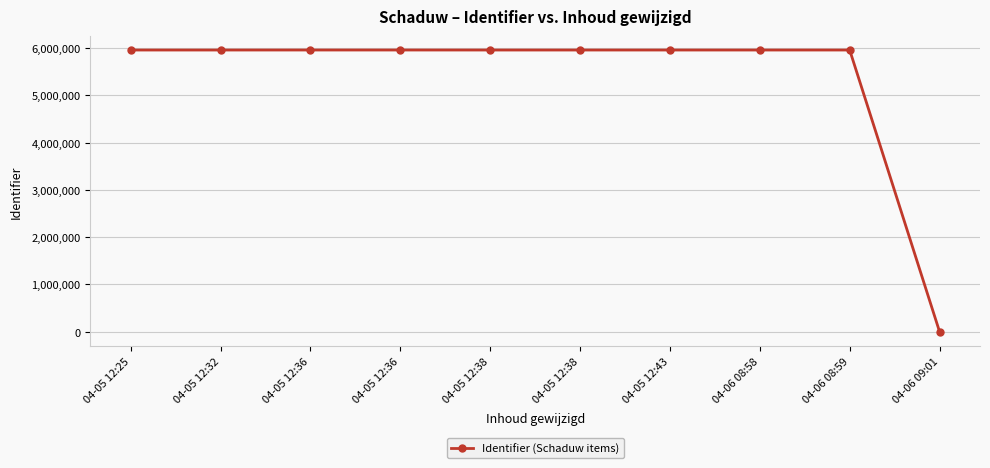

How many lines are shown in the chart?

1